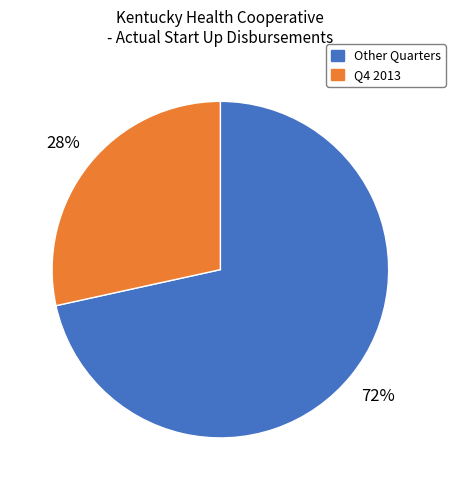

To the nearest percent, what is the average slice percentage?

50%